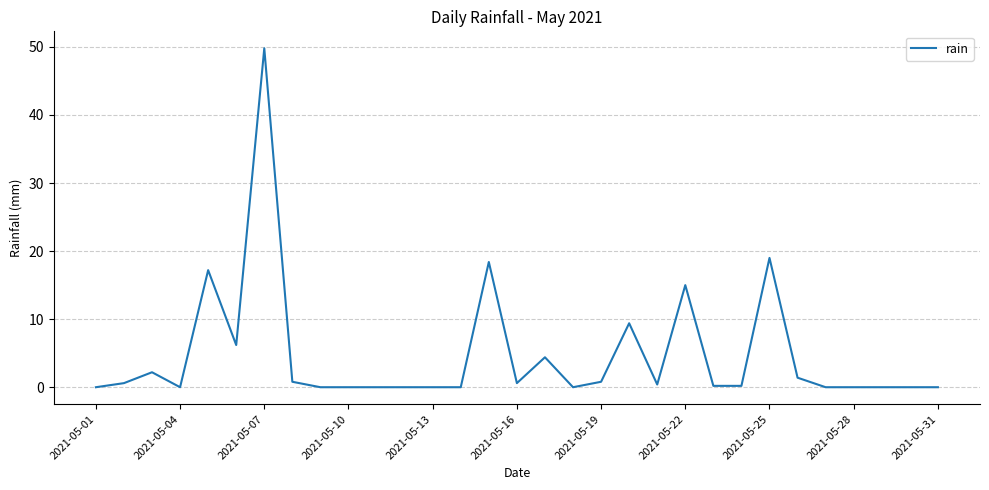

What is the difference between the maximum and minimum values?

49.8